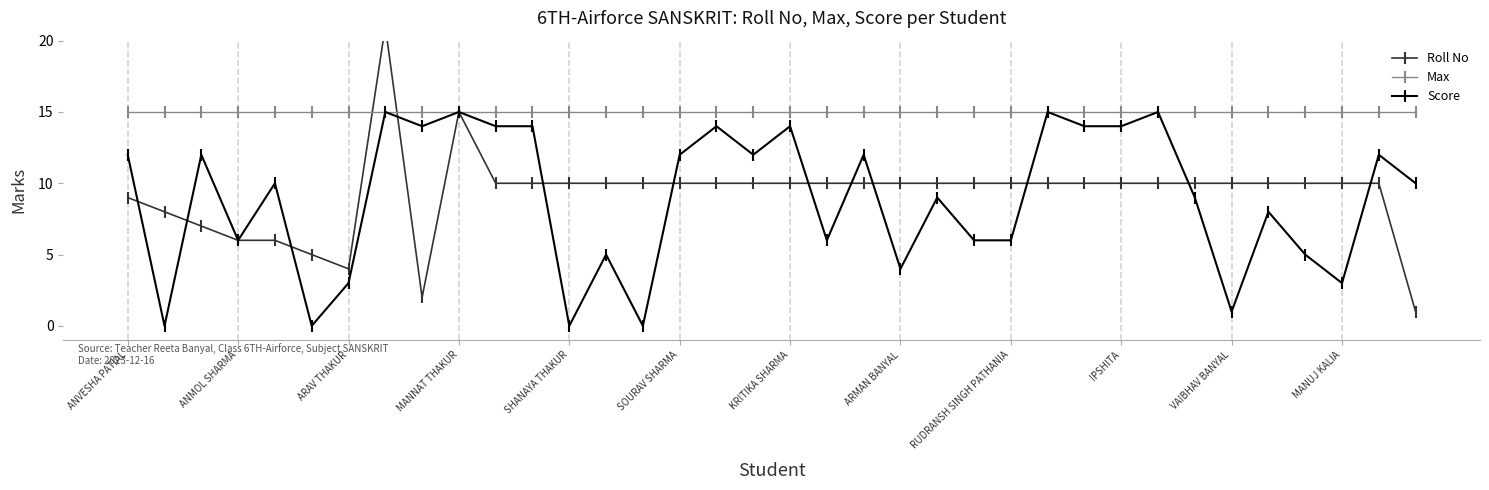

Reading right to left, extract all data points from this chart.

Roll No: 1	10	10	10	10	10	10	10	10	10	10	10	10	10	10	10	10	10	10	10	10	10	10	10	10	10	15	2	21	4	5	6	6	7	8	9
Max: 15	15	15	15	15	15	15	15	15	15	15	15	15	15	15	15	15	15	15	15	15	15	15	15	15	15	15	15	15	15	15	15	15	15	15	15
Score: 10	12	3	5	8	1	9	15	14	14	15	6	6	9	4	12	6	14	12	14	12	0	5	0	14	14	15	14	15	3	0	10	6	12	0	12